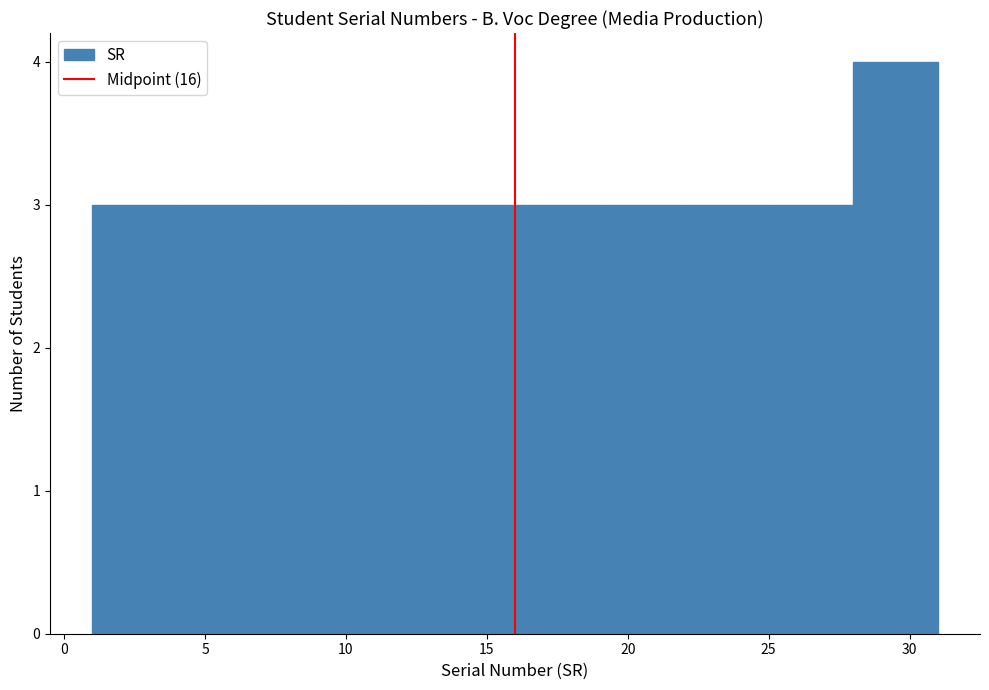

Which range on the x-axis has the tallest bar?

28 to 31